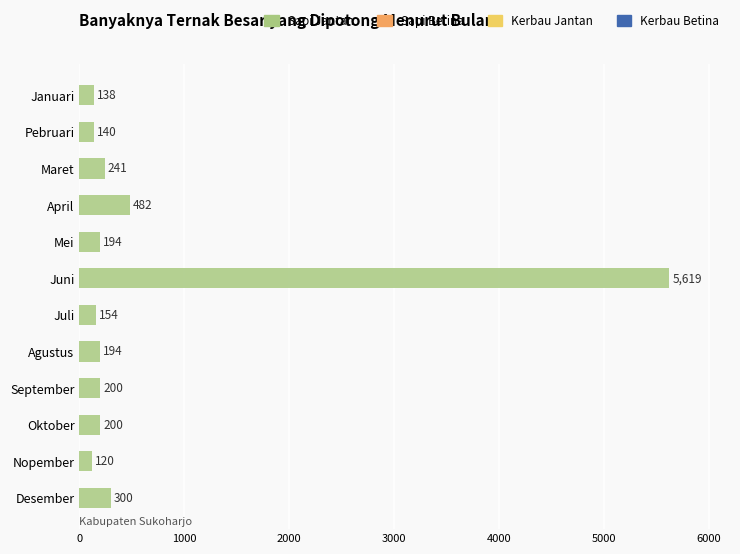

Does the chart contain any negative values?

No